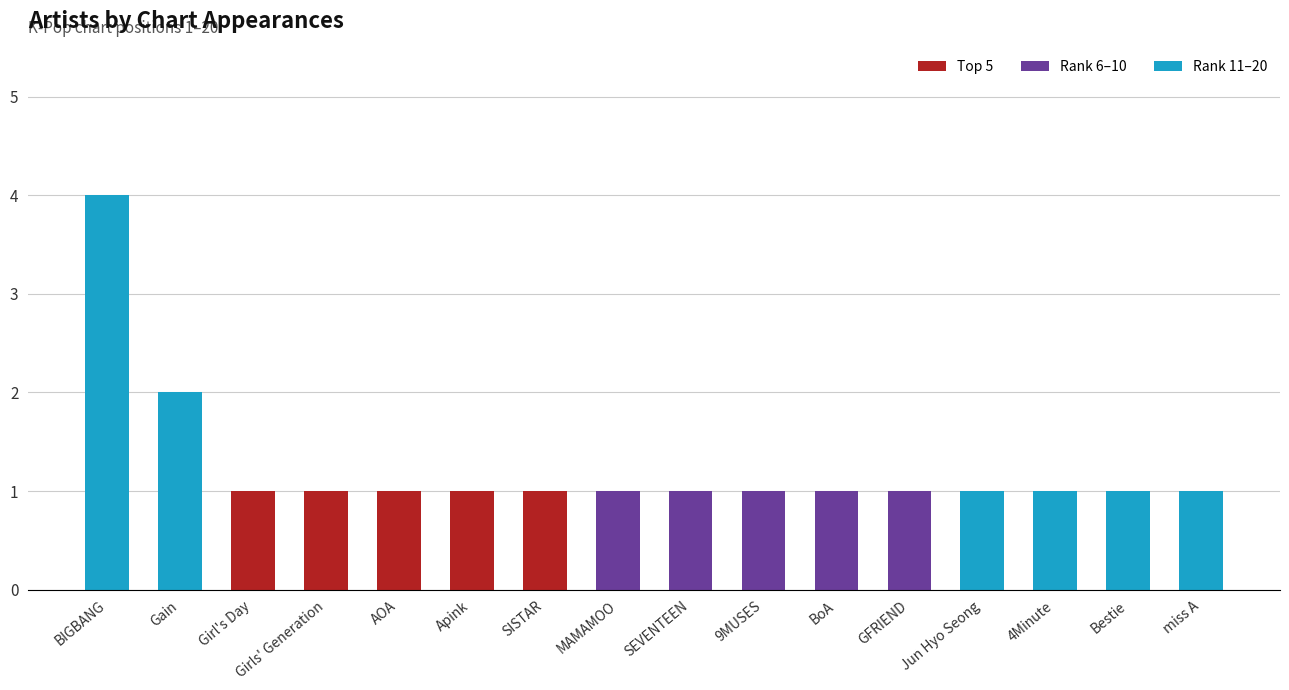

At which category is the sum across all series the highest?

BIGBANG